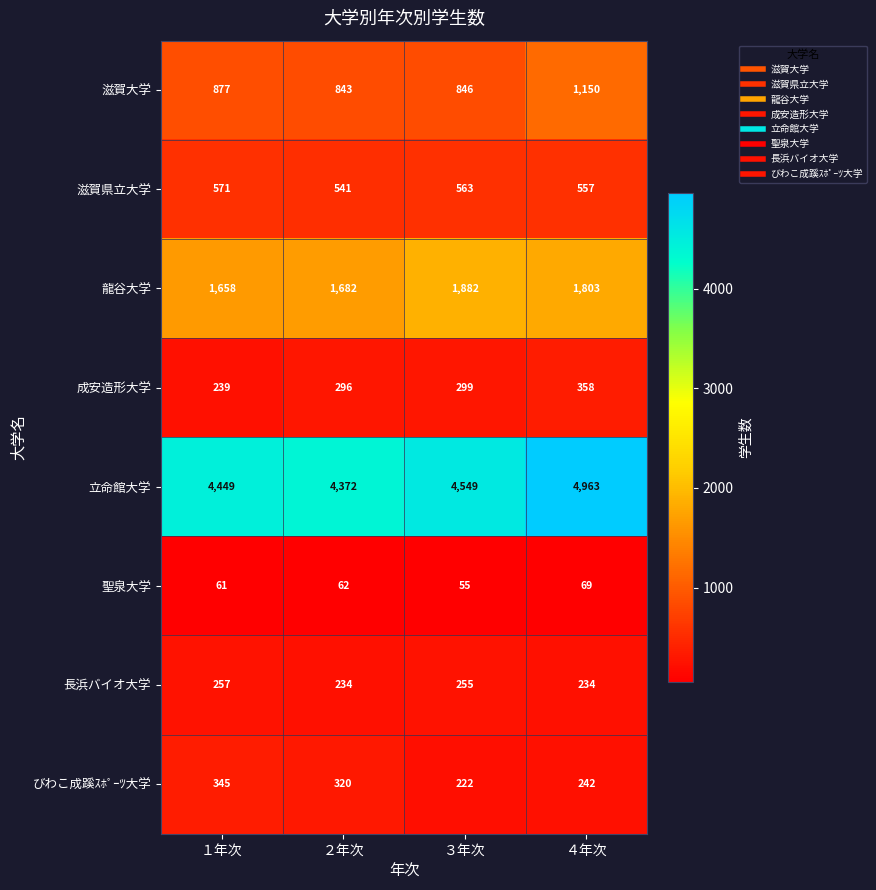

Is it true that 滋賀県立大学 equals 571 at １年次?

True